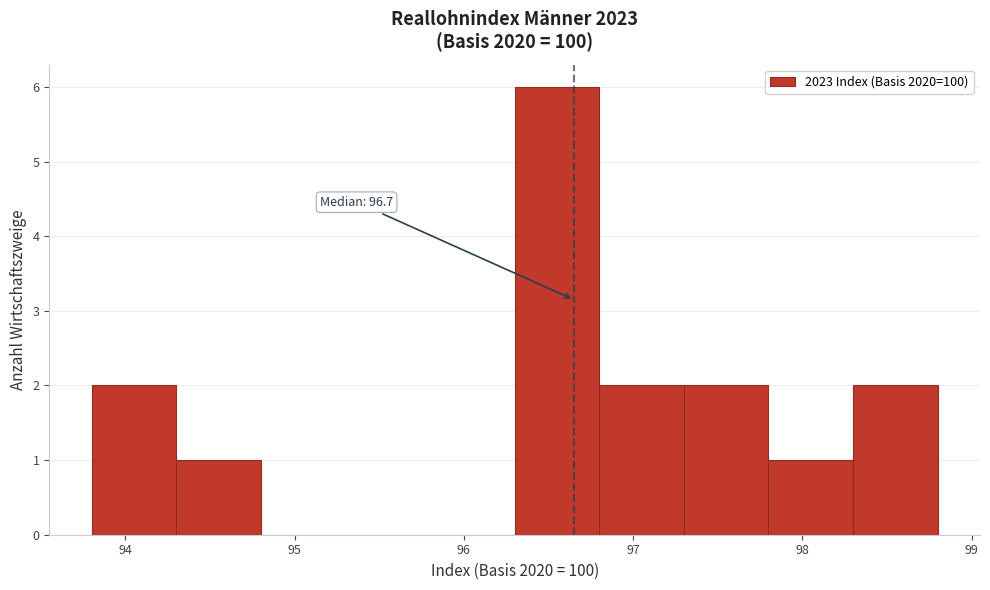

Over which range of the x-axis is the bar tallest?

96.3 to 96.8